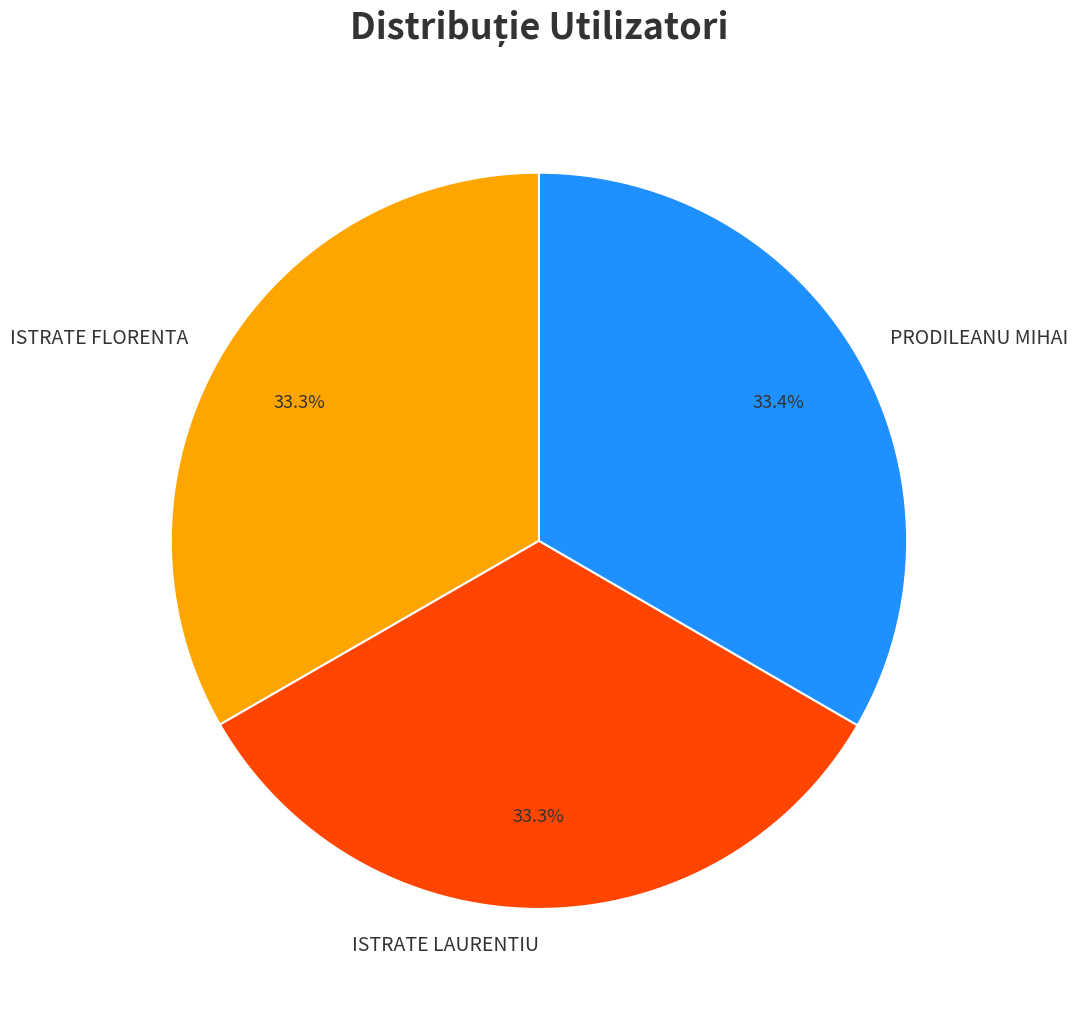

To the nearest percent, what portion does ISTRATE FLORENTA represent?

33%